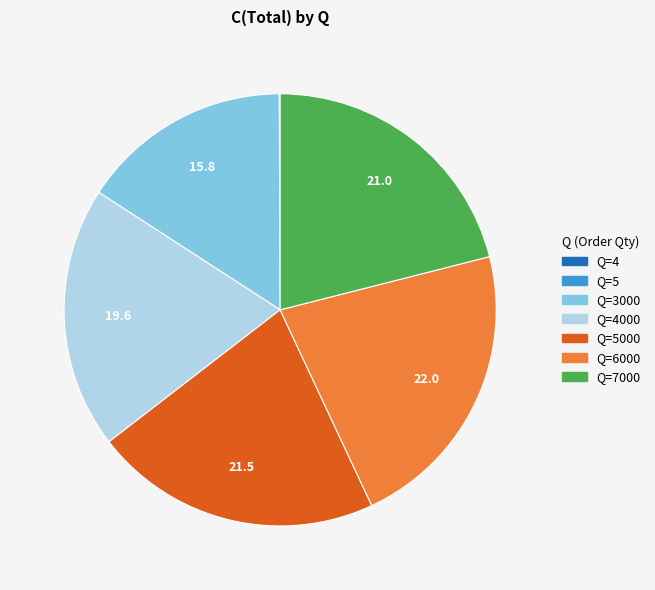

Is there a majority slice in this chart?

No